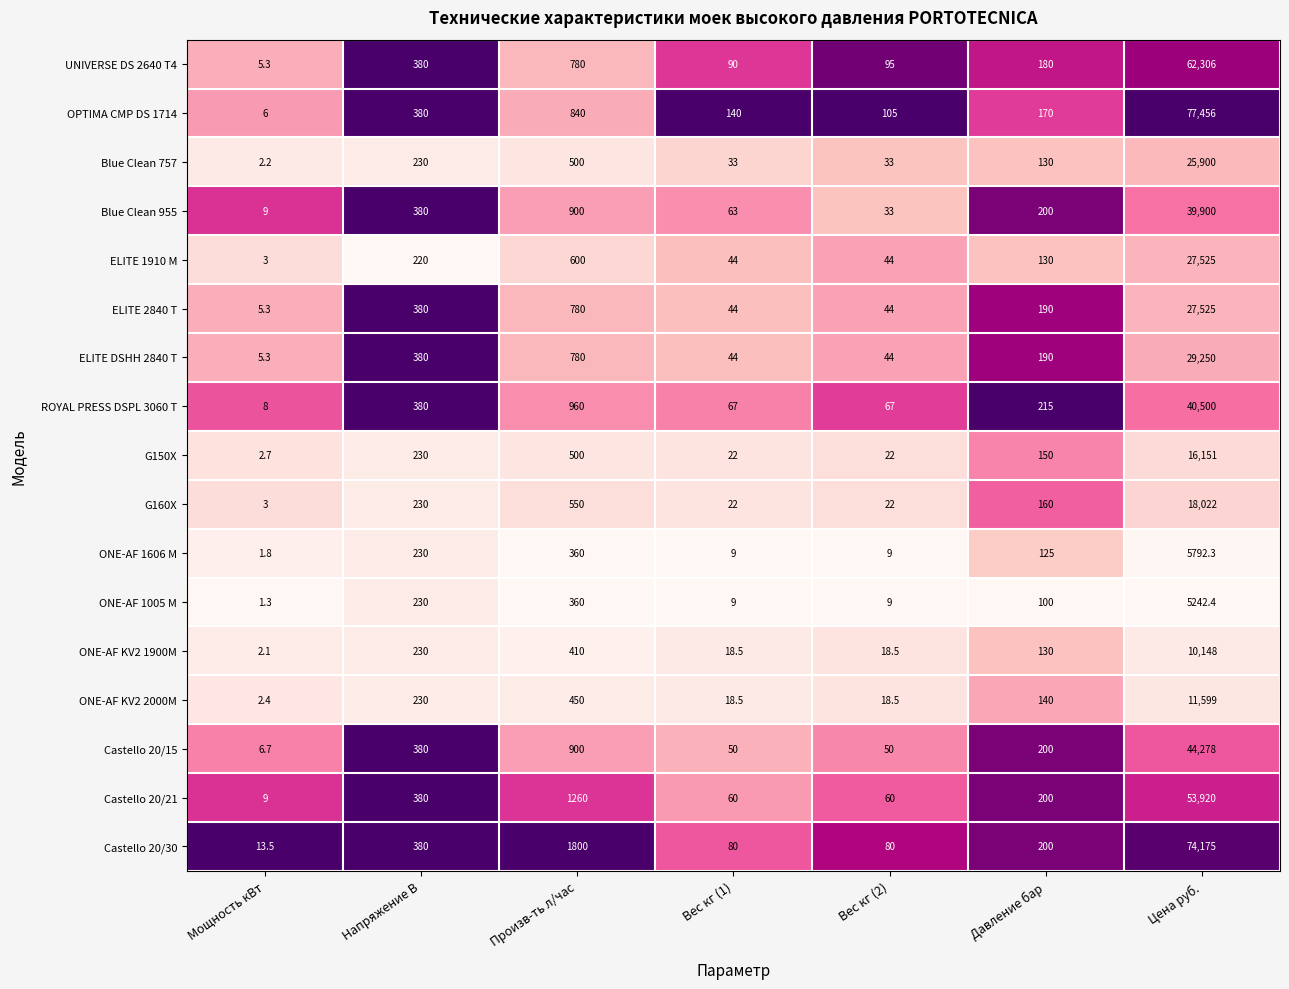

The value of Blue Clean 757 at Цена руб. is 25900.0. True or false?

True